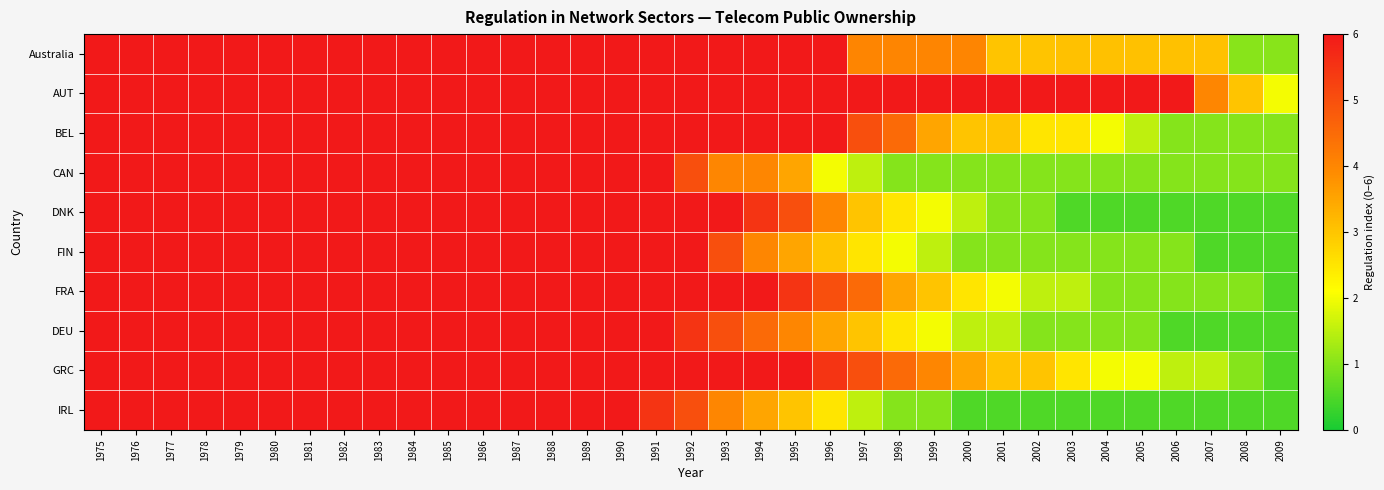

At how many categories does at least one series exceed 0?

35